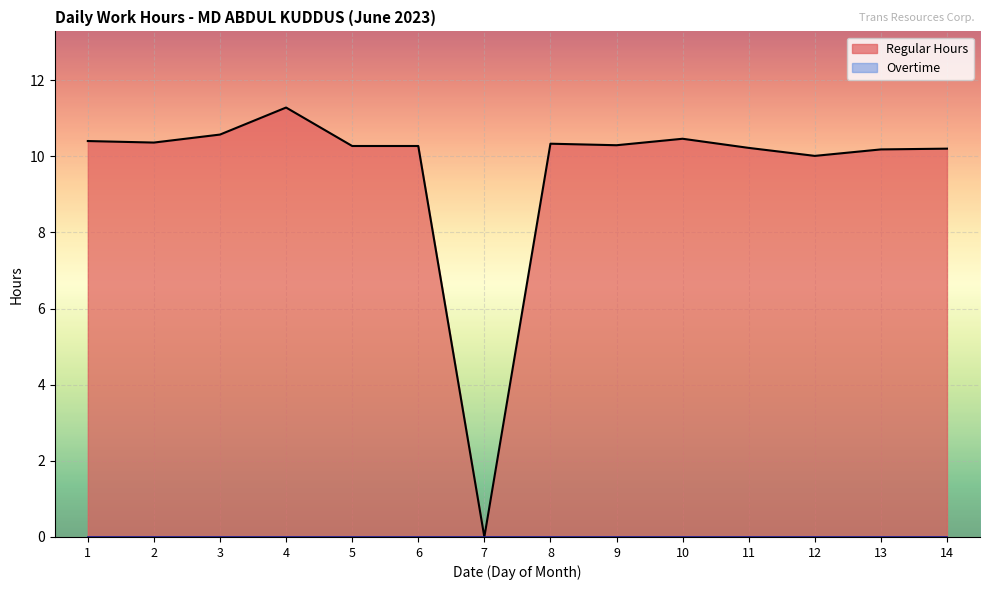

Rank the categories by value from highest to lowest.

4, 3, 10, 1, 2, 8, 9, 5, 6, 11, 14, 13, 12, 7